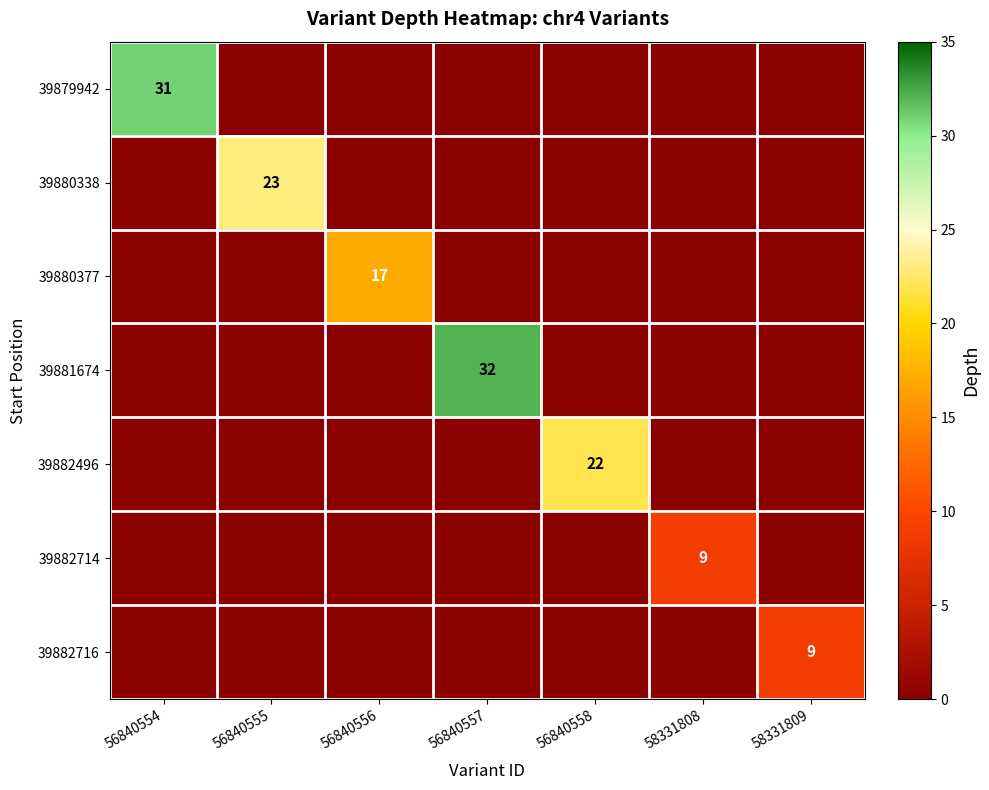

True or false: 39880377 has a value of 6 at 58331808.

False